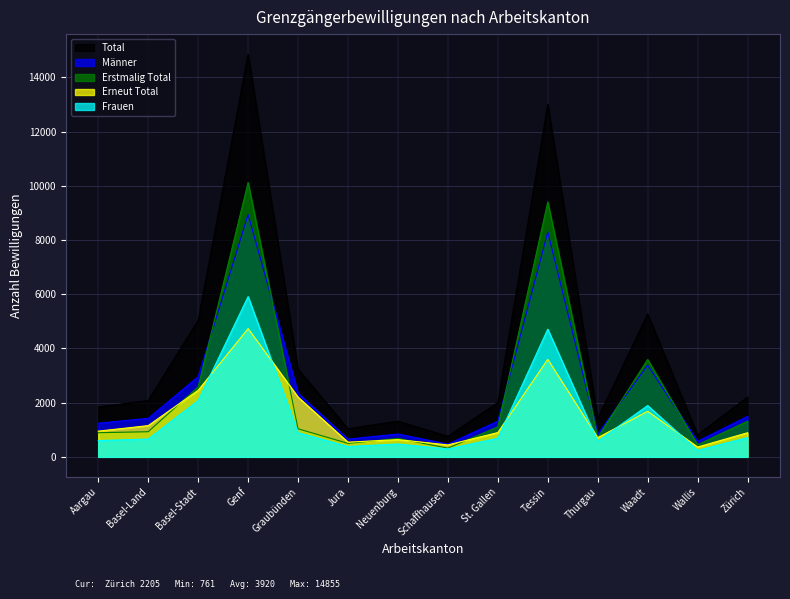

How many interior local peaks does the Männer series have?

4